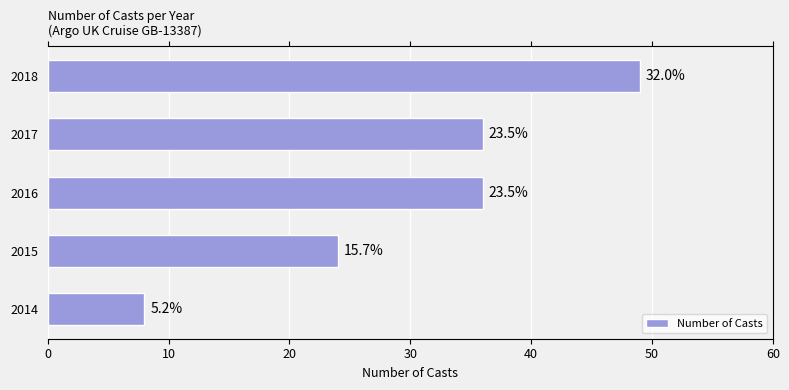

What is the difference between the second highest and minimum values?

28